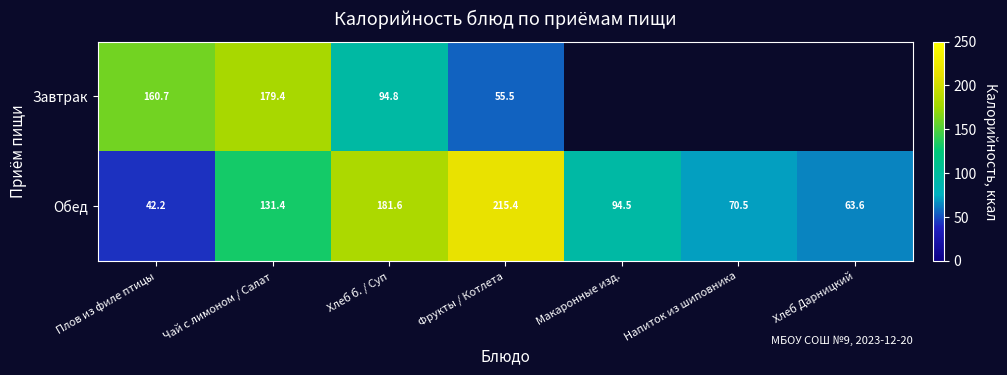

What is the minimum value for Обед?

42.2